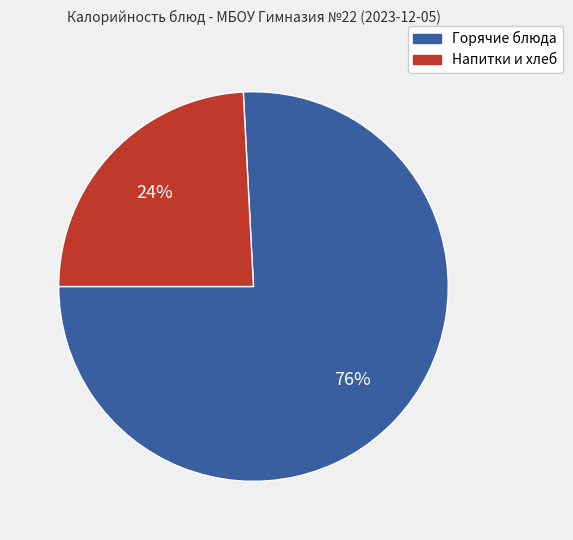

Count the number of slices in the pie.

2